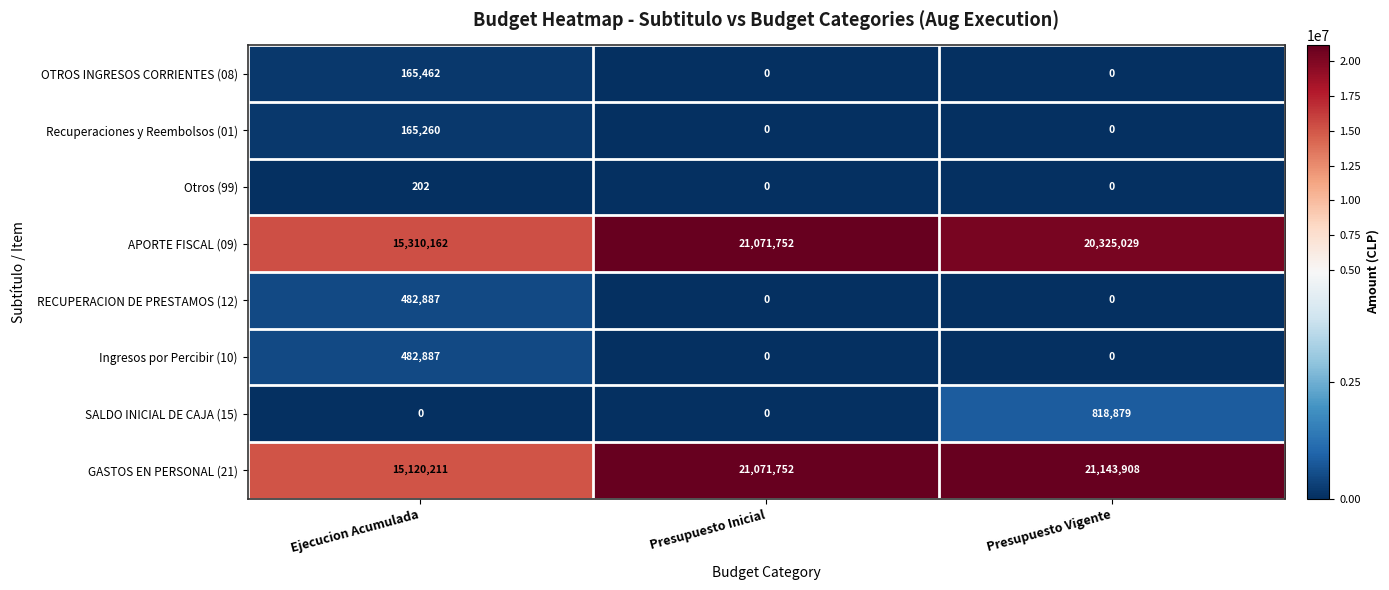

Count the number of data series in this chart.

8